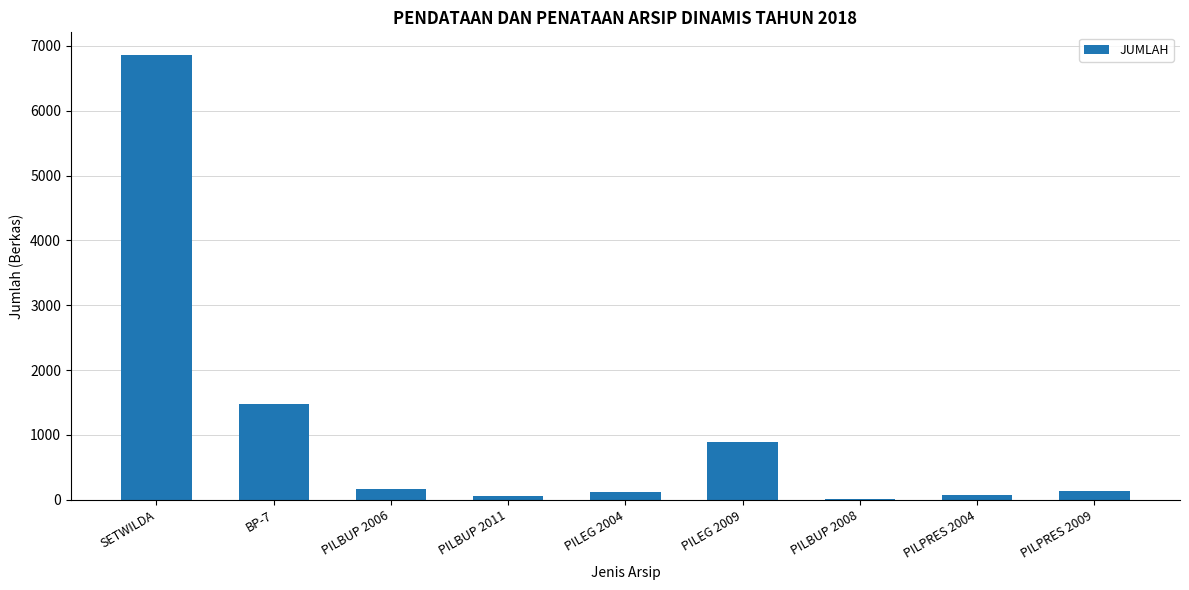

Where is the data nearest to the value 3441?

BP-7